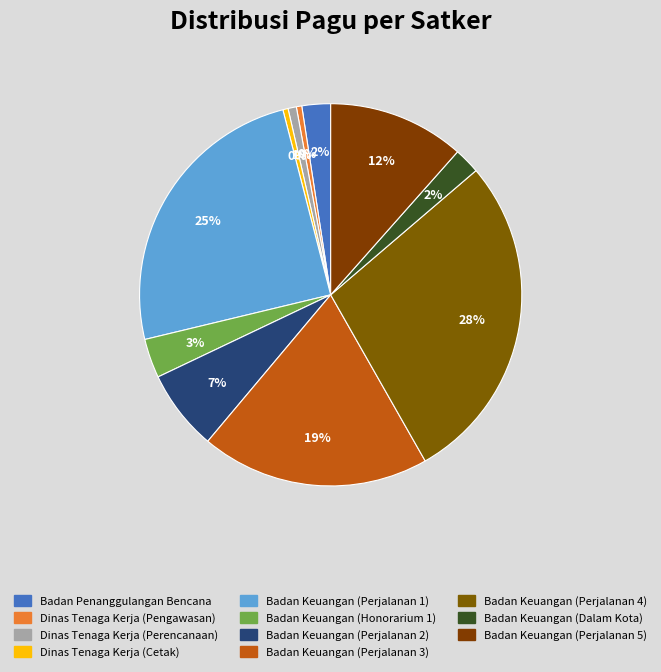

To the nearest percent, what is the difference between the largest and smallest slice percentages?

28%